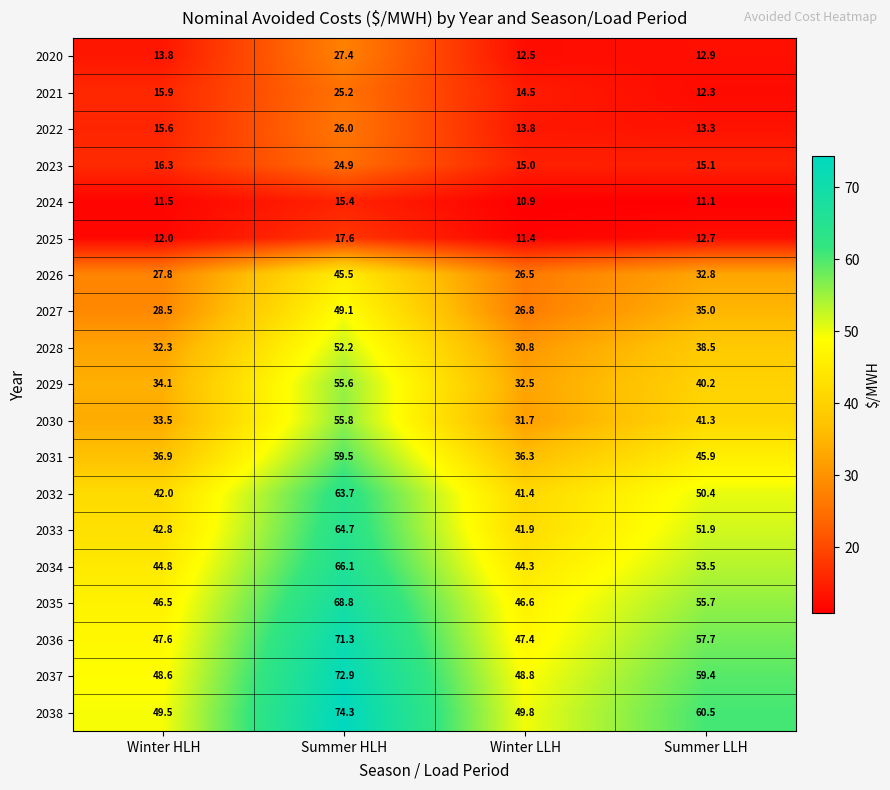

Which series has the widest spread of values?

2038